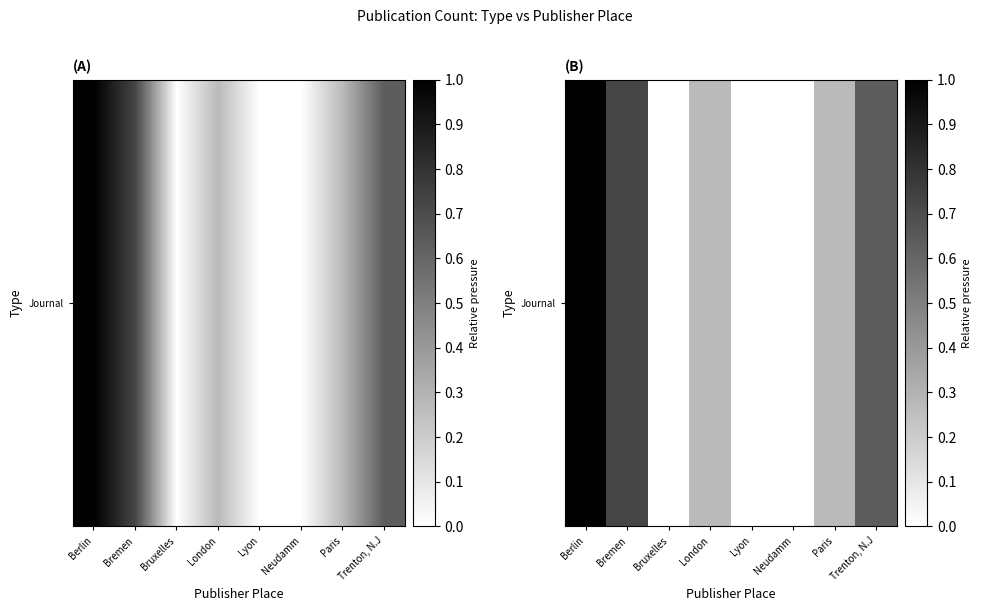

Rank the categories by value from lowest to highest.

Bruxelles, Lyon, Neudamm, London, Paris, Trenton, N.J, Bremen, Berlin